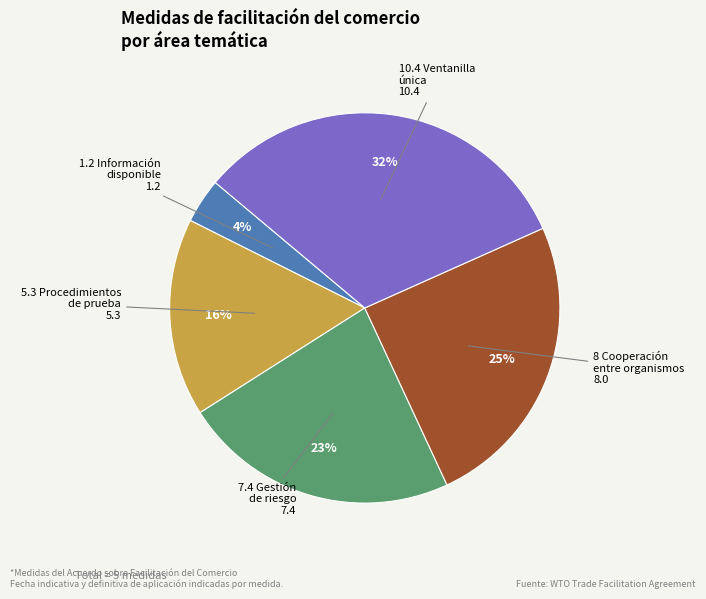

Do 10.4 Ventanilla única and 5.3 Procedimientos de prueba together represent more than half of the pie?

No